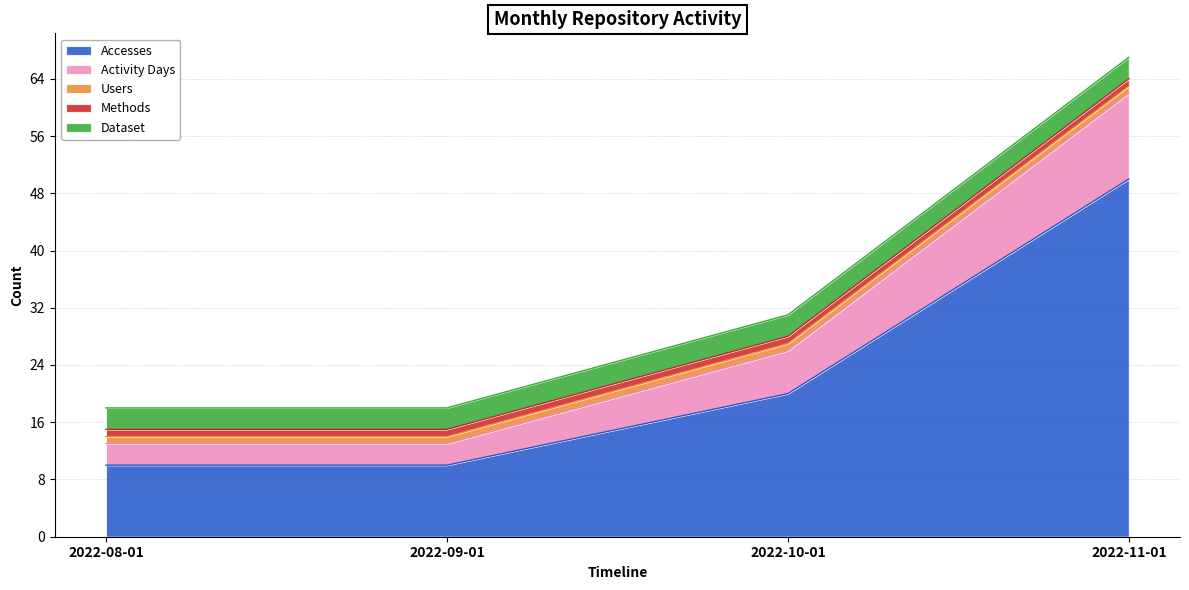

At which label does Dataset reach its peak?

2022-08-01